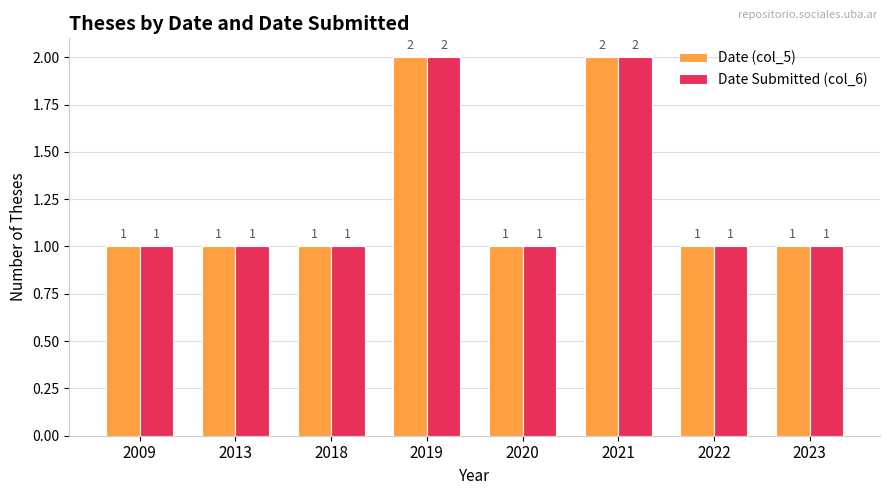

Count the Date Submitted (col_6) values in the range 1 to 2.

8